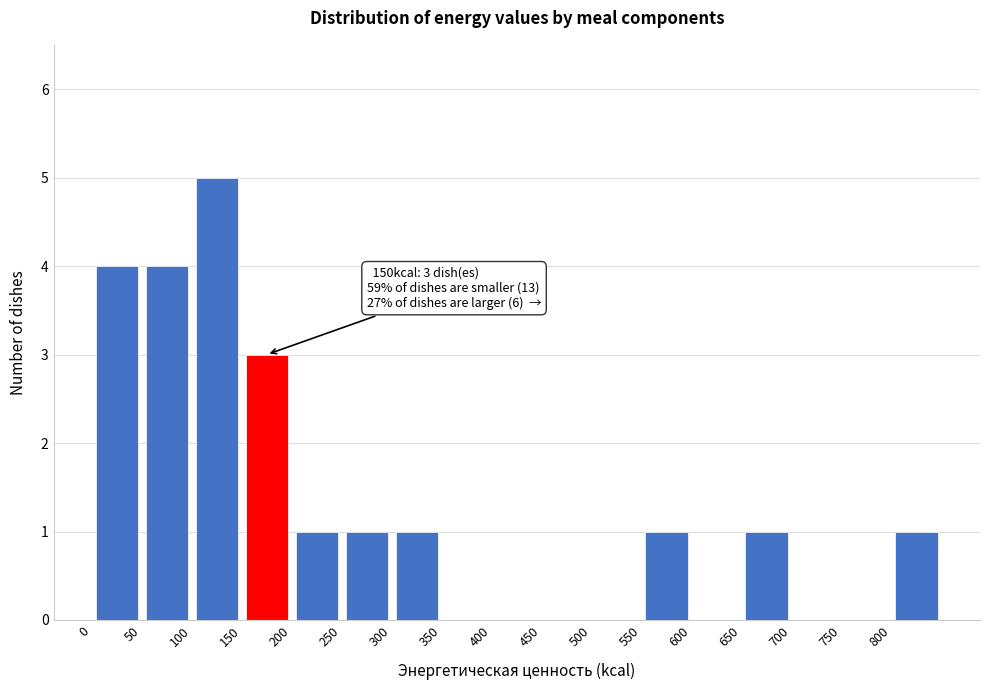

Over which range of the x-axis is the bar tallest?

100 to 150